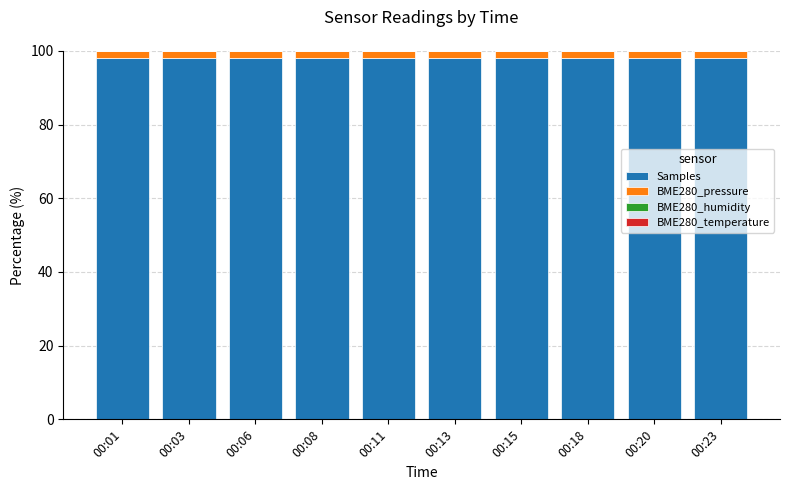

What is the sum of all Samples values?

980.2